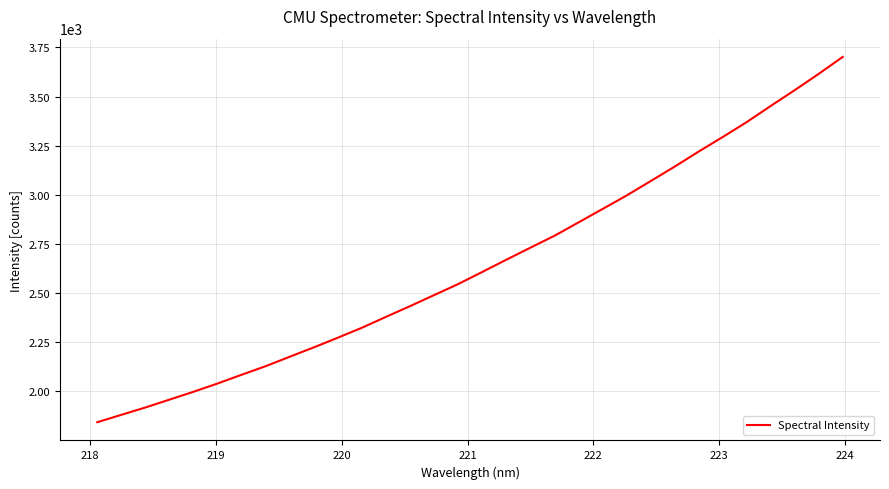

What is the average value?

2646.0